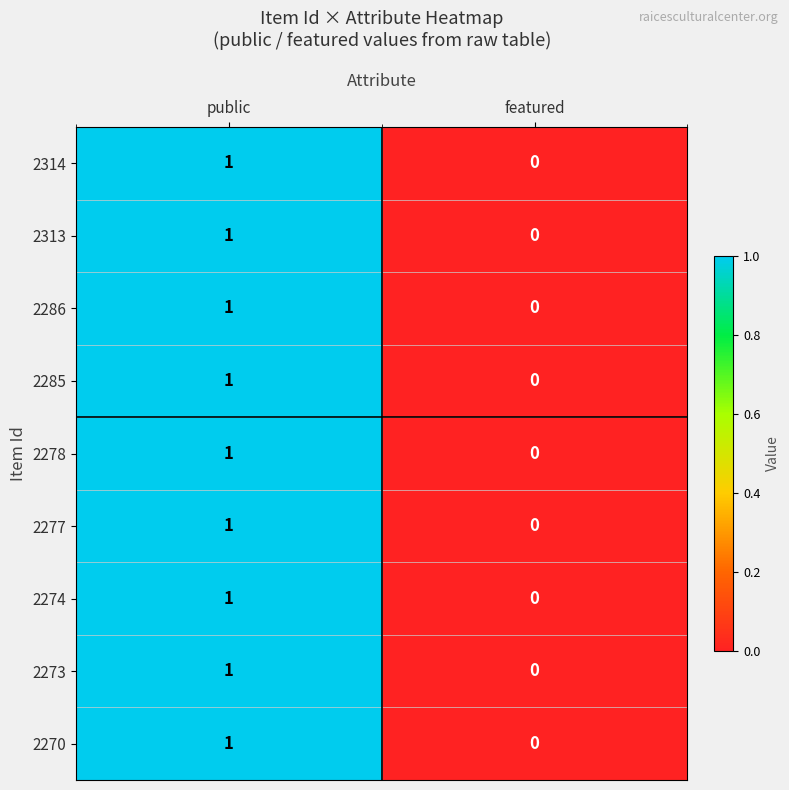

Rank the categories by 2274 value from highest to lowest.

public, featured